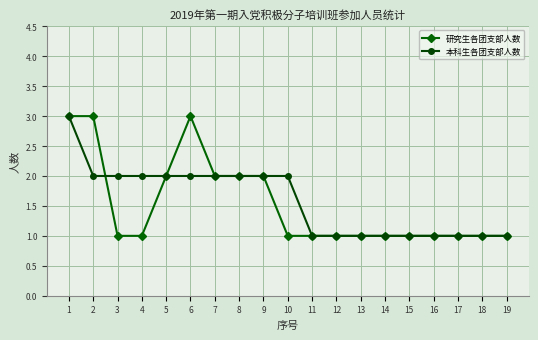

What is the sum of all 研究生各团支部人数 values?

29